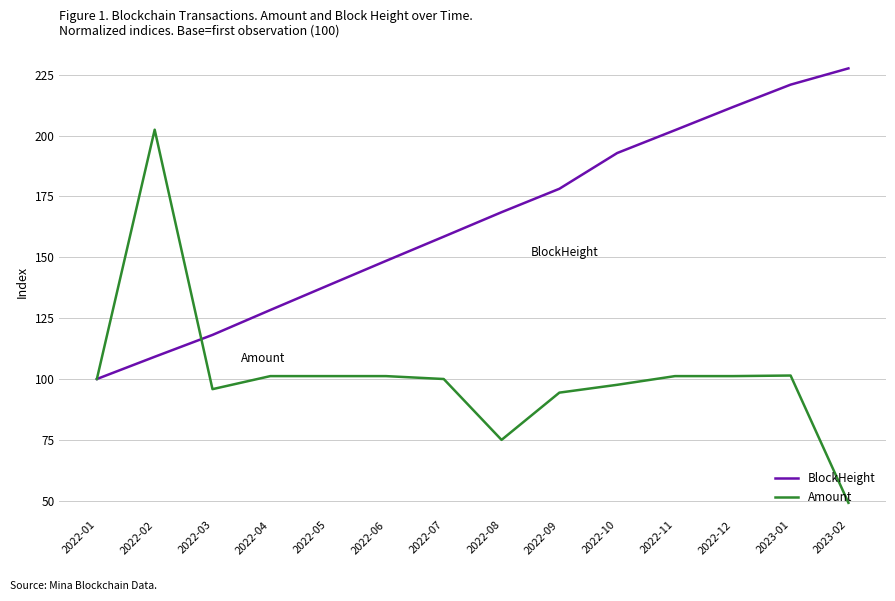

The BlockHeight series shows 220.9 at 2023-01. True or false?

True